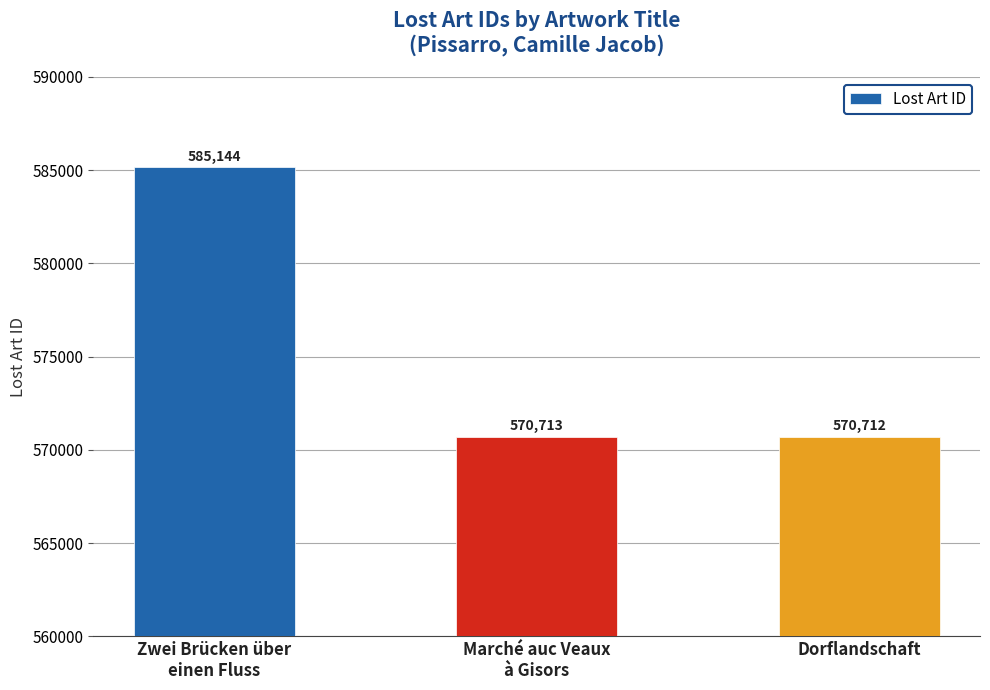

What position from the right is Zwei Brücken über
einen Fluss?

3